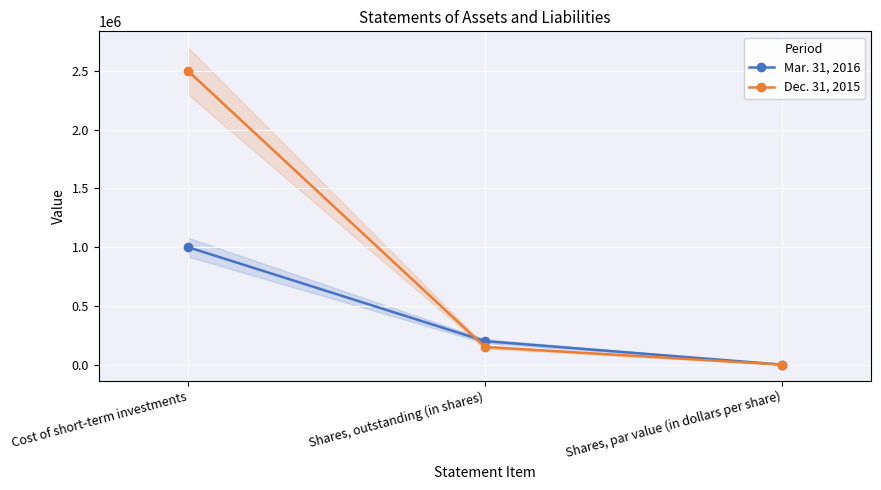

Is the value of Mar. 31, 2016 at Shares, outstanding (in shares) greater than the value of Dec. 31, 2015 at Shares, par value (in dollars per share)?

Yes